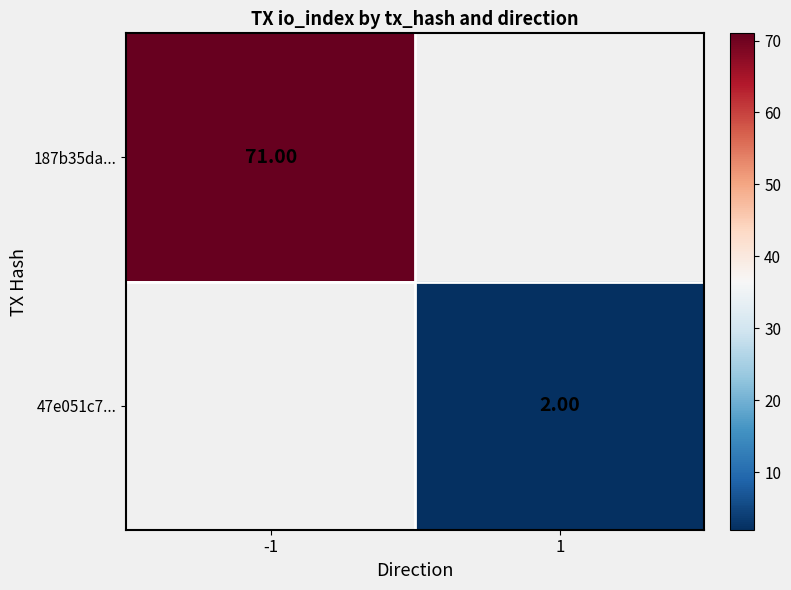

What is the highest value of the 187b35da... series?

71.0